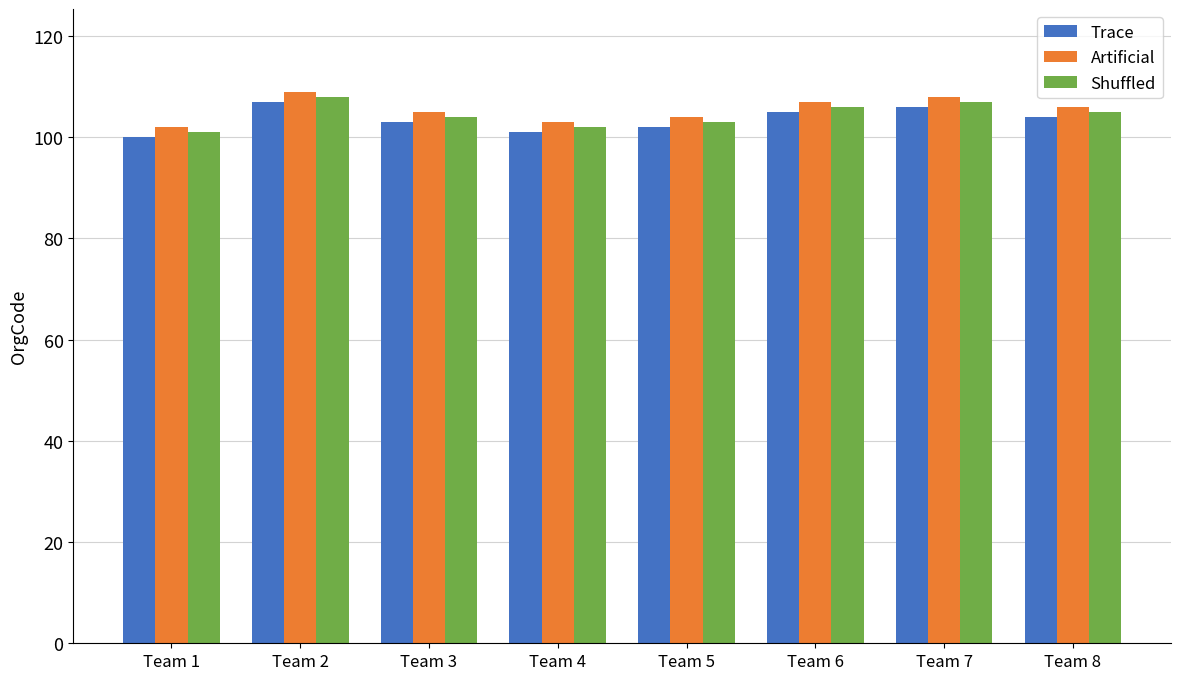

Read the Artificial value at Team 6.

107